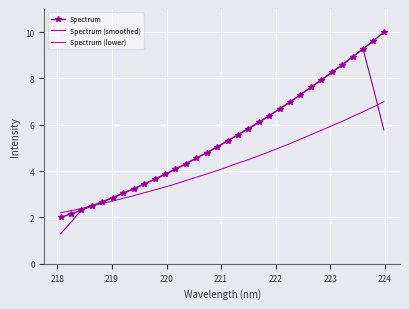

What are all the series names shown in the legend?

Spectrum, Spectrum (smoothed), Spectrum (lower)